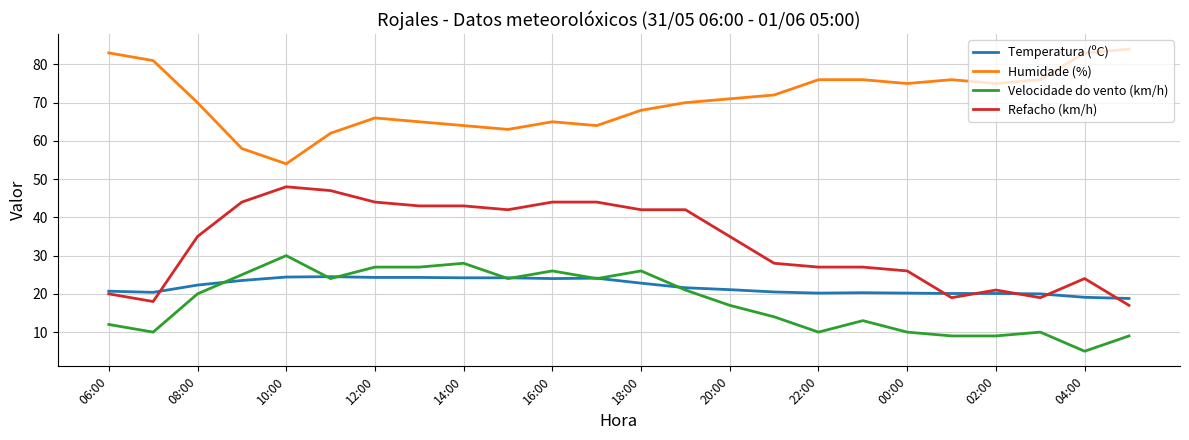

Which series has the largest total across all categories?

Humidade (%)